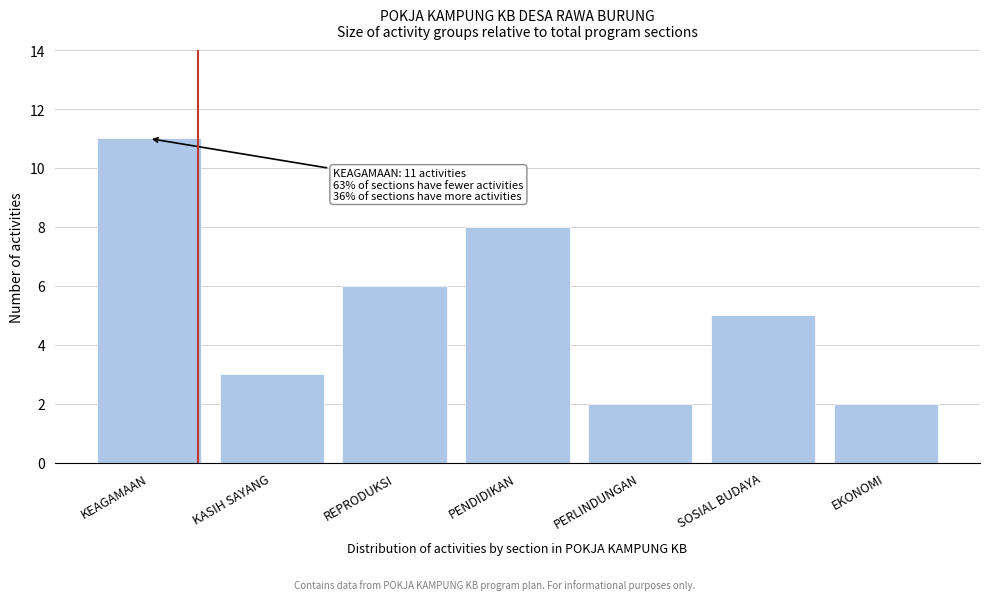

Reading left to right, list all the values displayed in this chart.

KEAGAMAAN=11	KASIH SAYANG=3	REPRODUKSI=6	PENDIDIKAN=8	PERLINDUNGAN=2	SOSIAL BUDAYA=5	EKONOMI=2